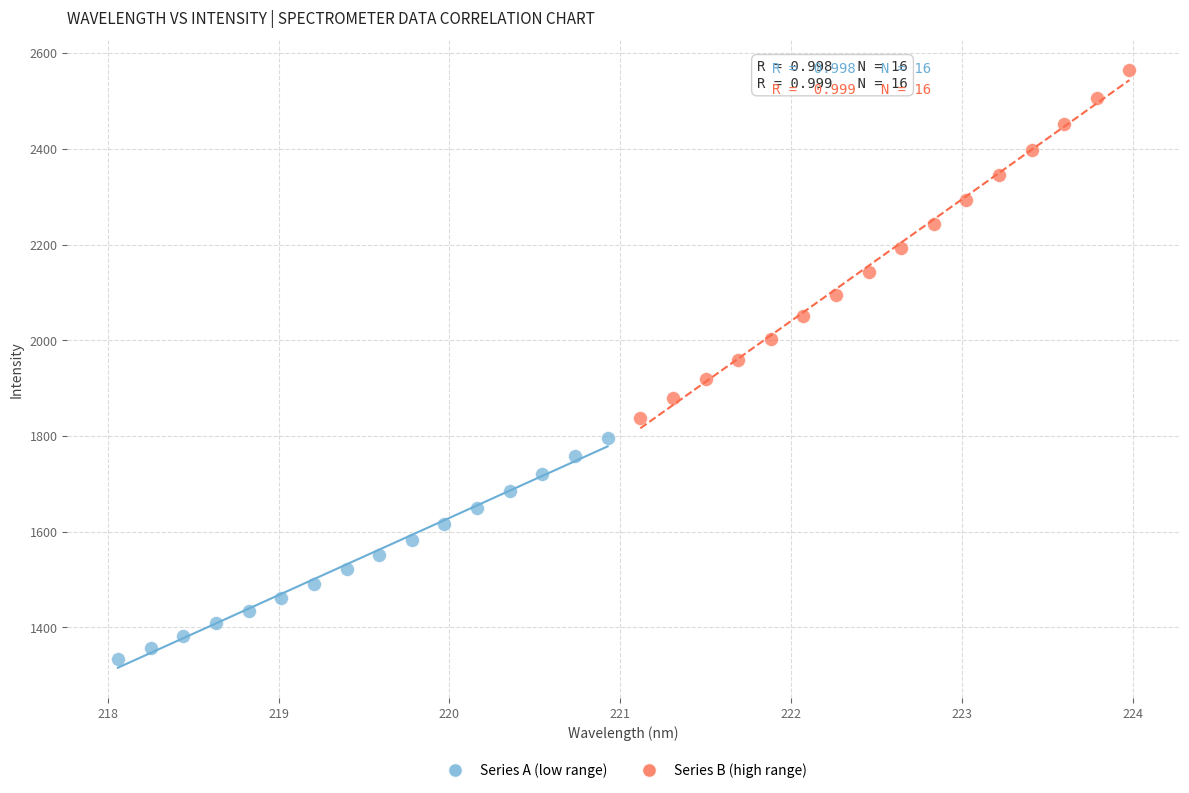

Which series has the widest spread of Y values?

Series B (high range)